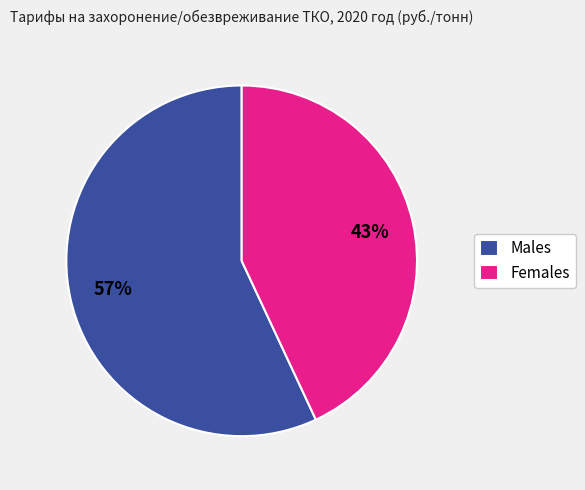

To the nearest percent, what is the difference between the largest and smallest slice percentages?

14%